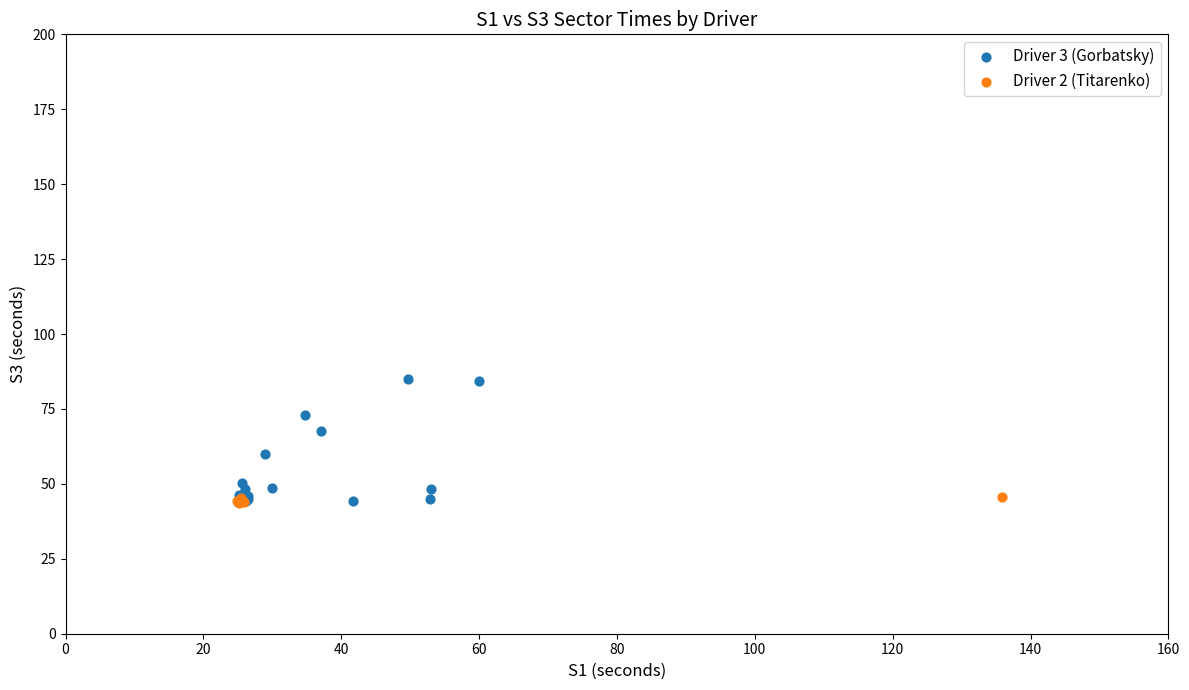

Which series contains the highest Y value?

Driver 3 (Gorbatsky)